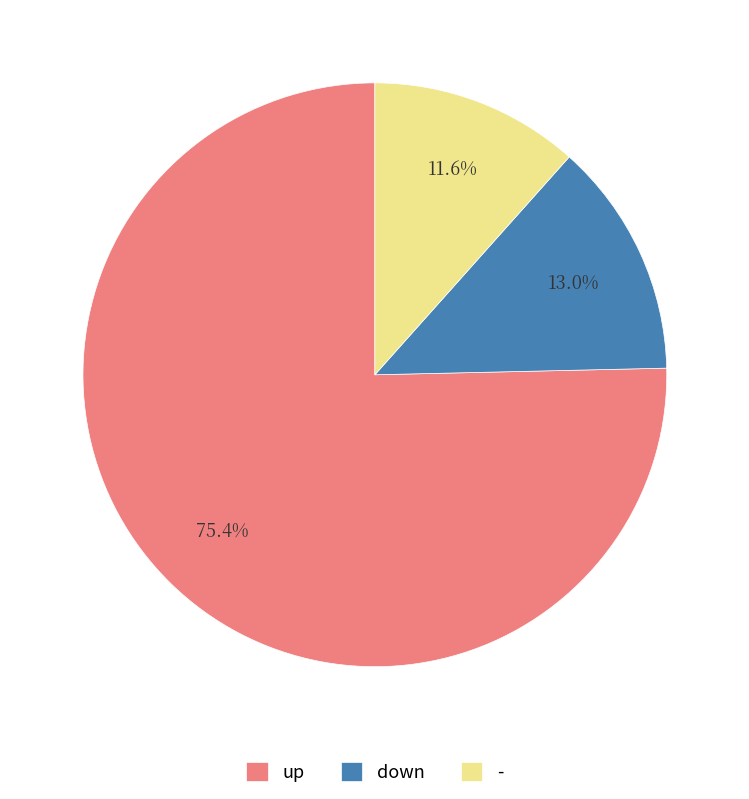

The down slice represents 13% of the pie. True or false?

True